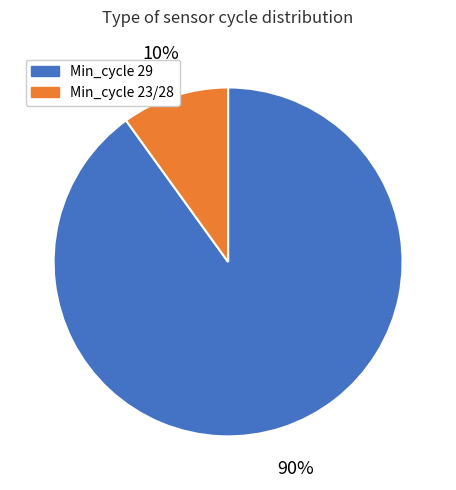

How many segments does this pie chart have?

2